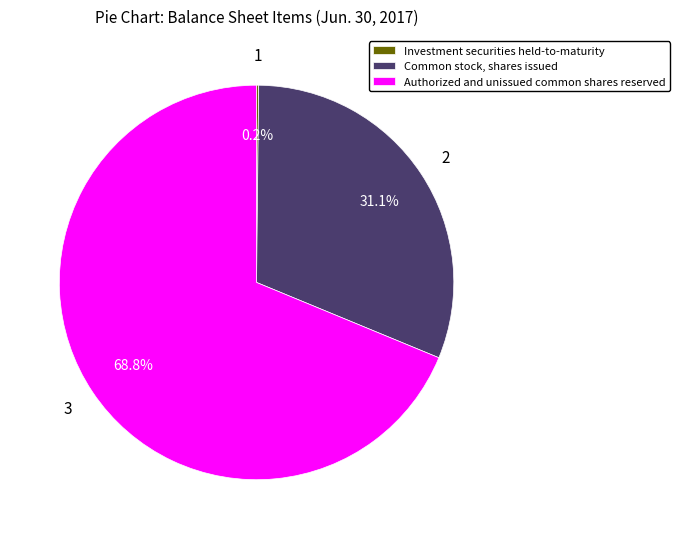

Does any single category account for the majority?

Yes